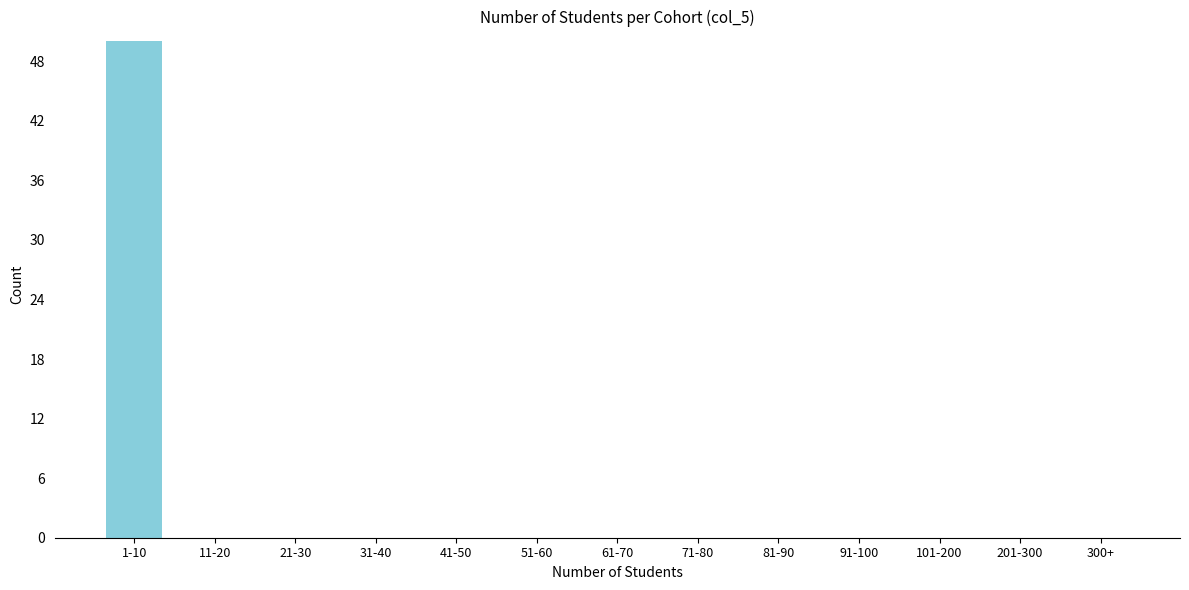

Reading left to right, extract all data points from this chart.

1-10=50	11-20=0	21-30=0	31-40=0	41-50=0	51-60=0	61-70=0	71-80=0	81-90=0	91-100=0	101-200=0	201-300=0	300+=0